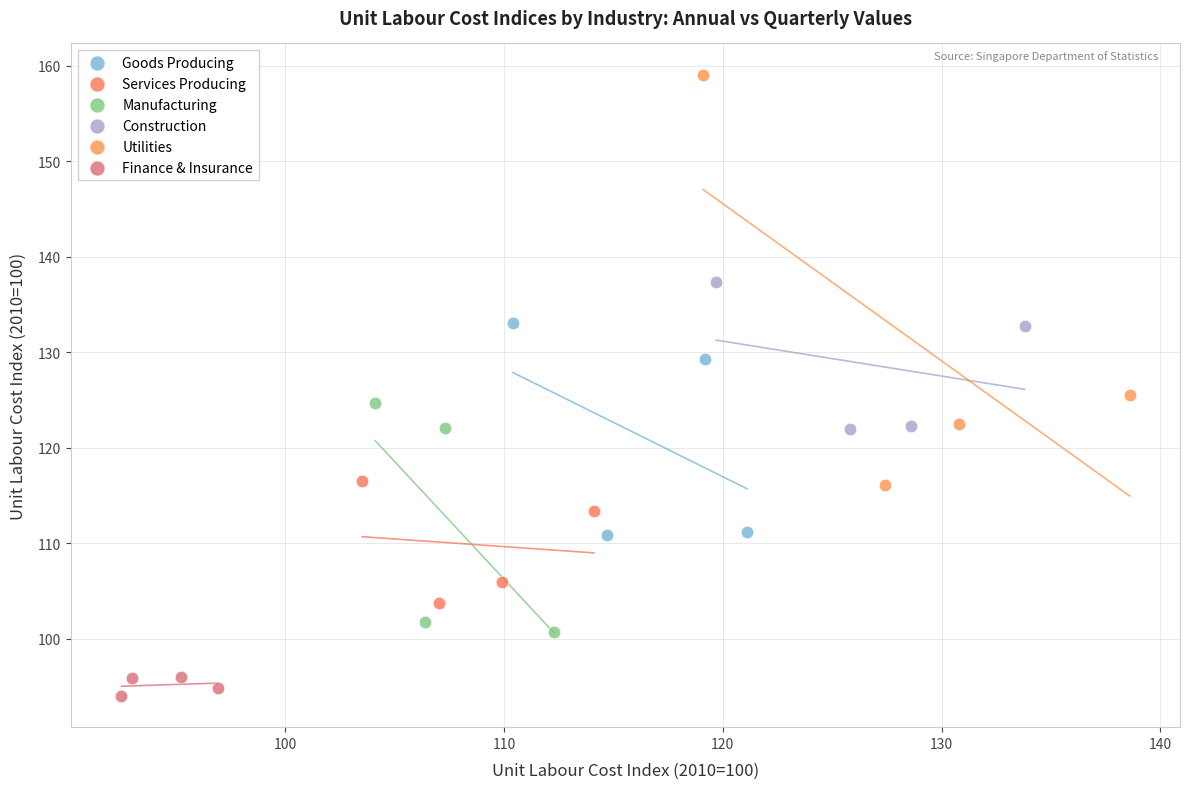

Which series reaches the maximum Y coordinate?

Utilities